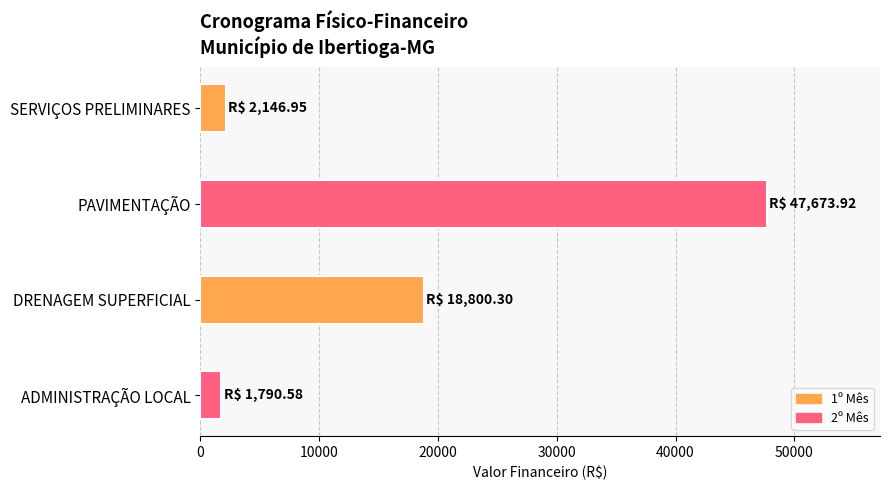

What is the difference between the maximum and second lowest values?

45527.0